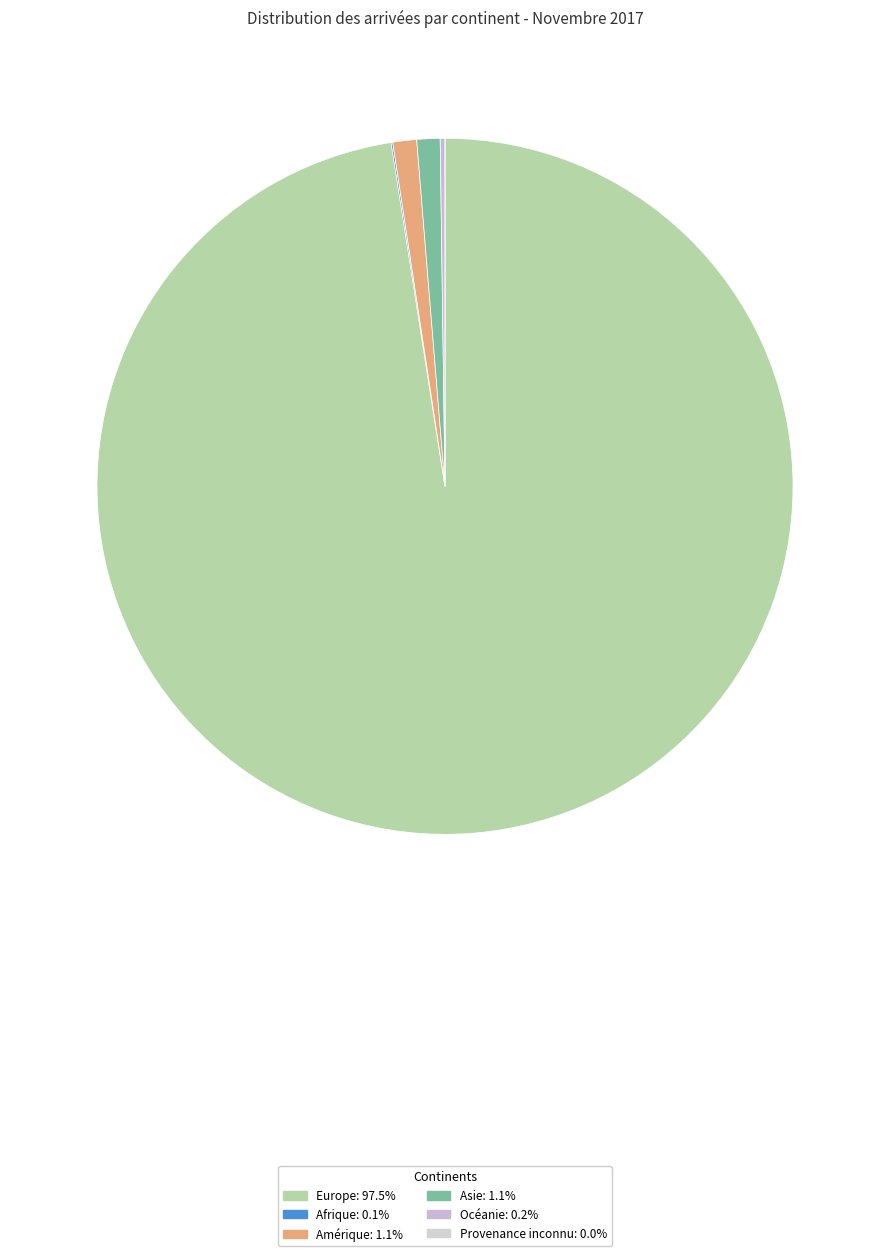

Combined, do Afrique and Europe account for over 50%?

Yes